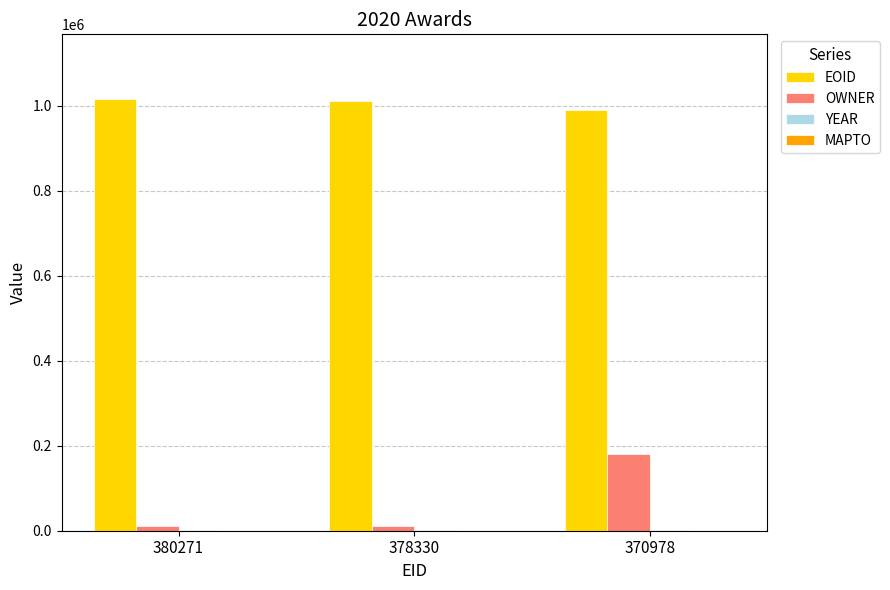

What is the difference between the EOID values at 380271 and 378330?

3606